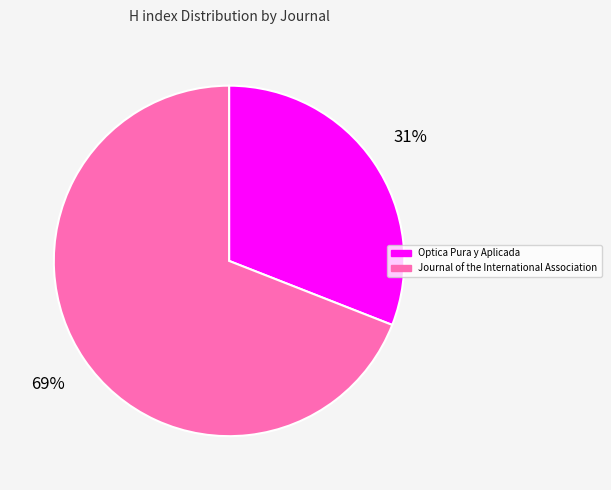

Which slice is the largest?

Journal of the International Association